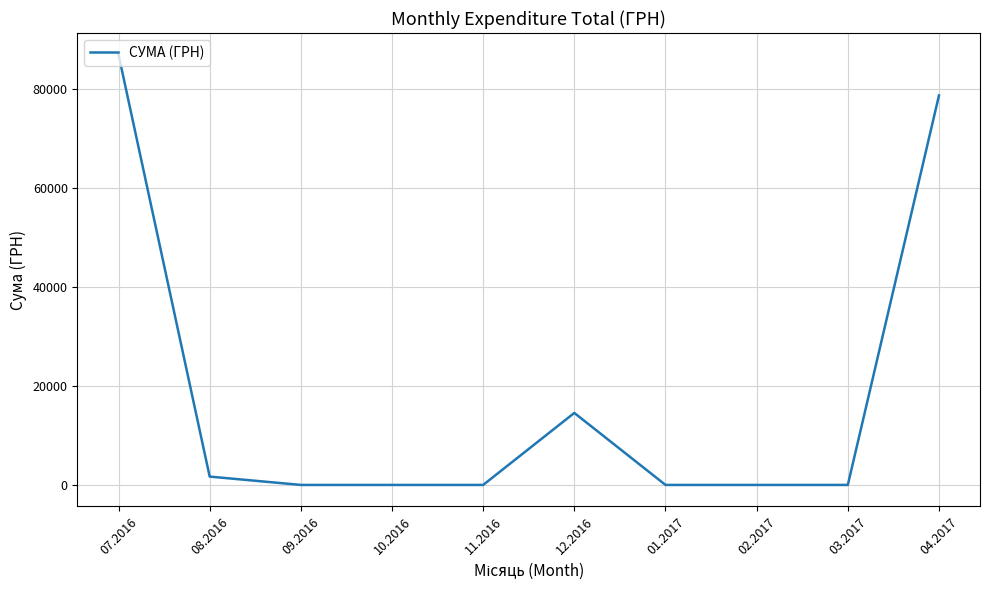

How many lines are shown in the chart?

1